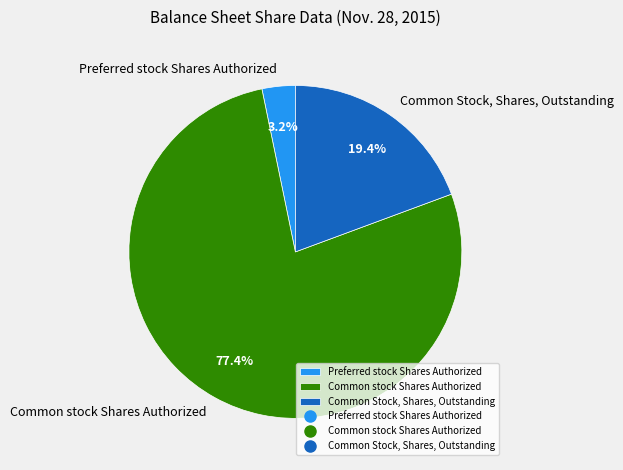

Approximately how many times larger is the value at Common Stock, Shares, Outstanding compared to Common stock Shares Authorized?

0.3